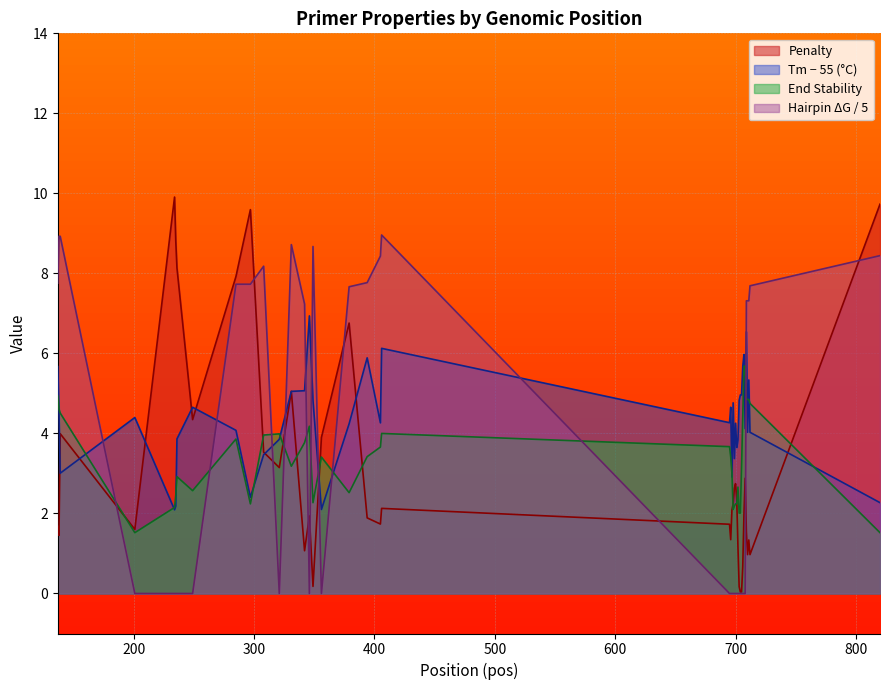

At which label is PRIMER_RIGHT_0_HAIRPIN_TH closest to 4?

342